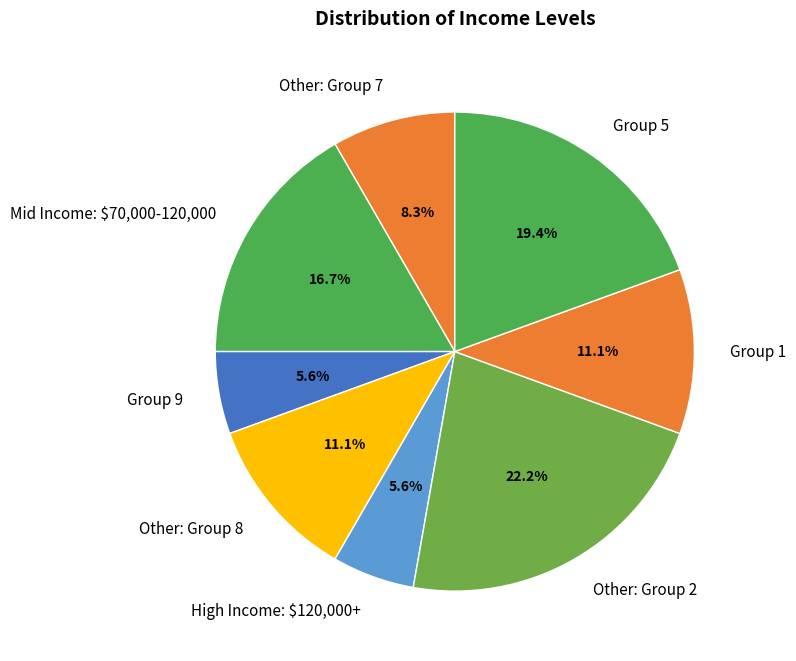

To the nearest percent, what is the difference between the largest and smallest slice percentages?

17%